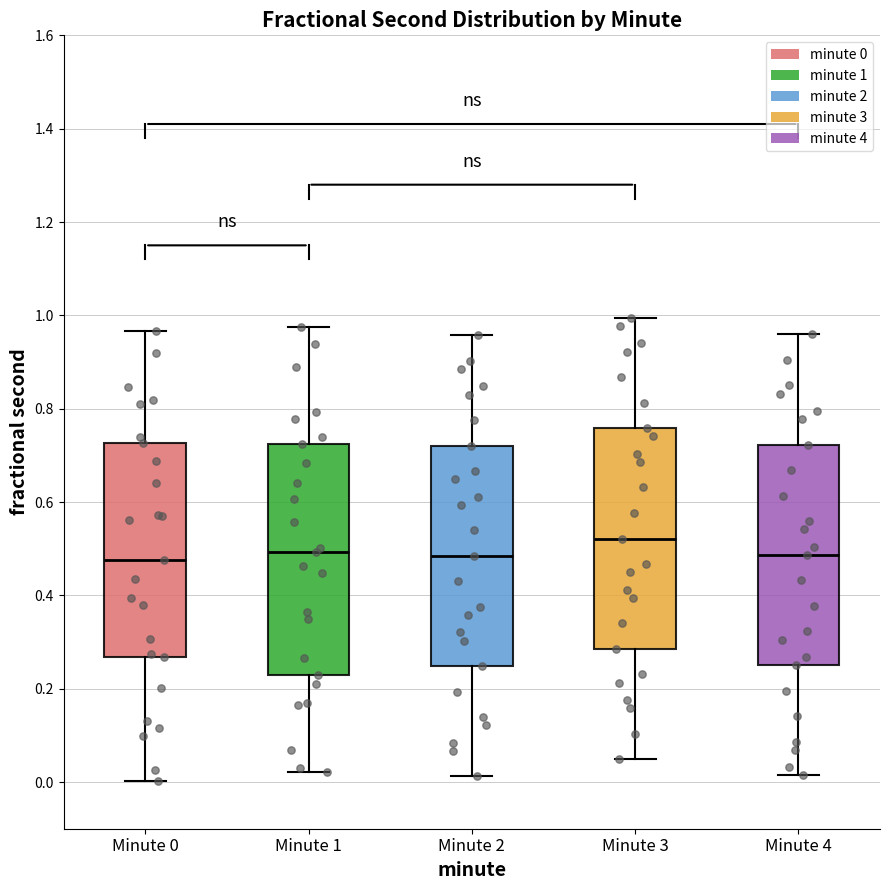

Reading left to right, transcribe this box plot: for each box, give where its median line is, the range the box spans, and where its two whiskers end, as read against the y-axis. The values are not printed on the chart, so give them approximately, as read against the axis.

Minute 0: median 0.48, box 0.26 to 0.72, whiskers 0.00 to 0.96
Minute 1: median 0.50, box 0.24 to 0.72, whiskers 0.02 to 0.98
Minute 2: median 0.48, box 0.24 to 0.72, whiskers 0.02 to 0.96
Minute 3: median 0.52, box 0.28 to 0.76, whiskers 0.04 to 1.00
Minute 4: median 0.48, box 0.26 to 0.72, whiskers 0.02 to 0.96